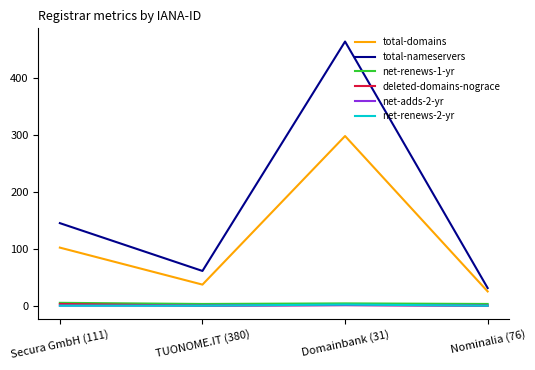

At which label does total-nameservers reach its peak?

Domainbank (31)